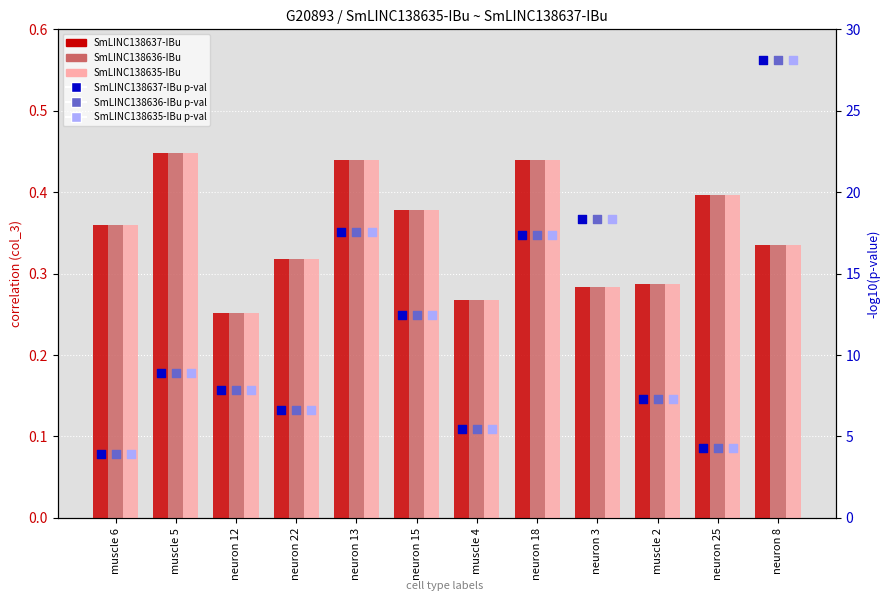

At how many categories does at least one series exceed 22?

1